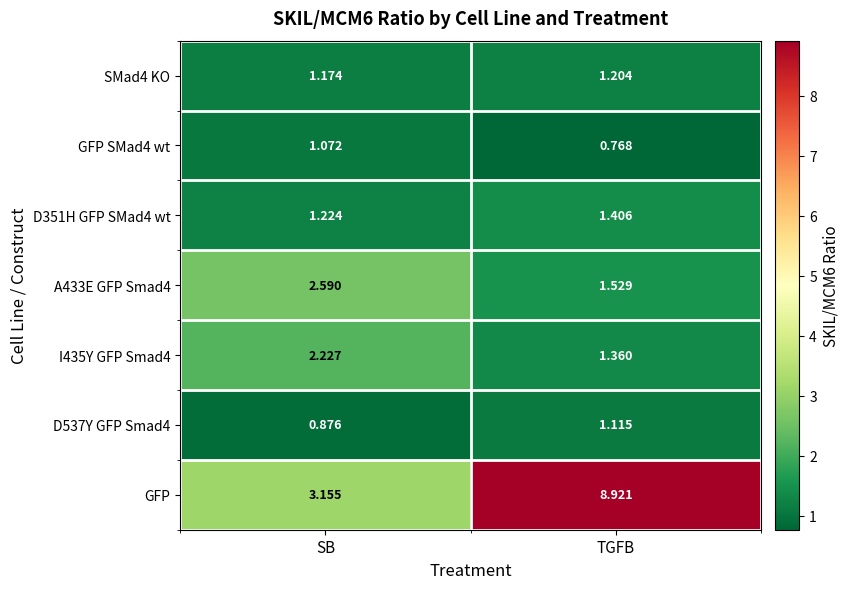

What is the total value across all series at TGFB?

16.3